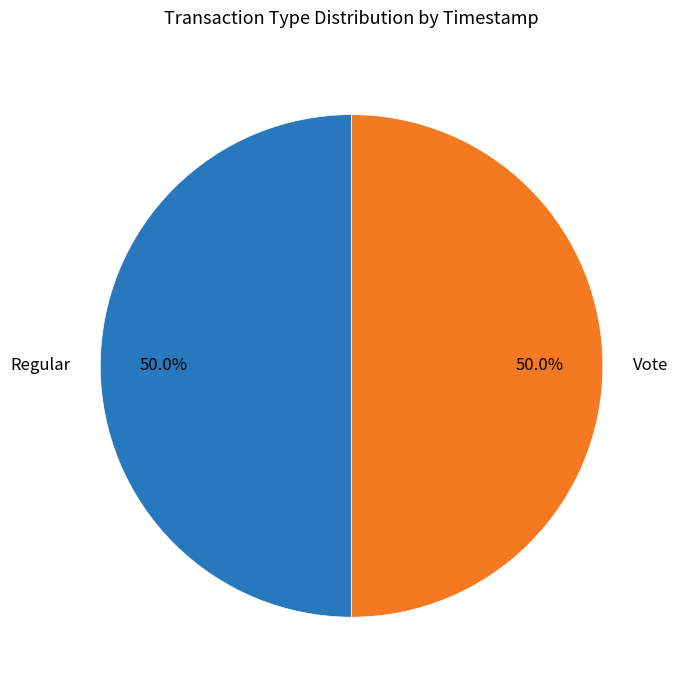

To the nearest percent, what portion does Regular represent?

50%